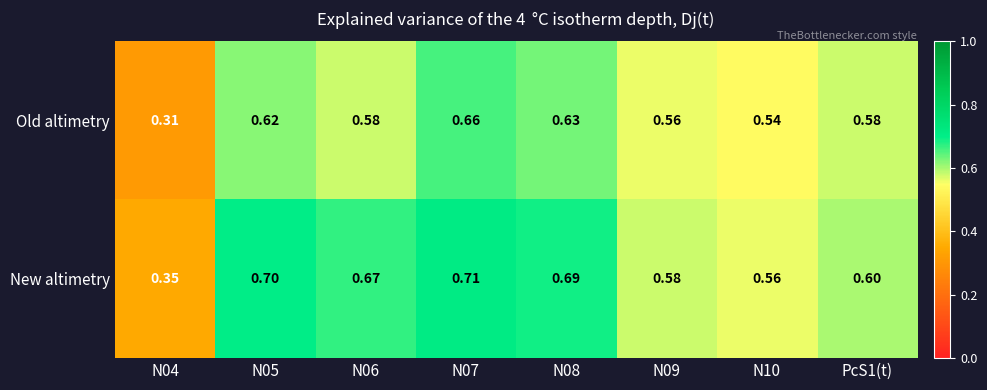

Is the value of New altimetry at N07 greater than the value of Old altimetry at N08?

Yes